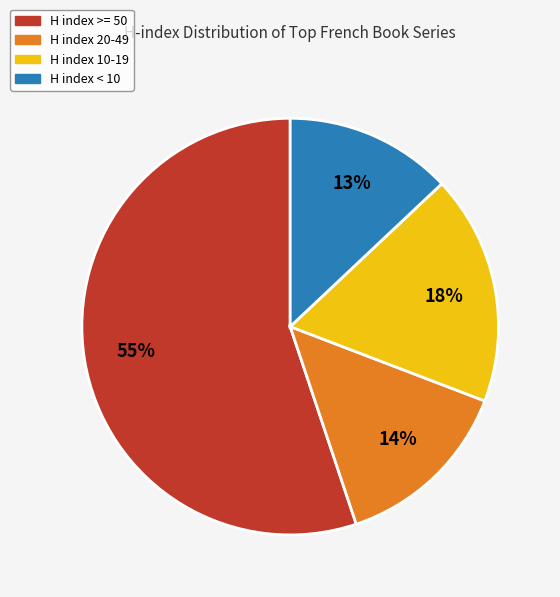

Is the sum of H index 10-19 and H index < 10 greater than half?

No